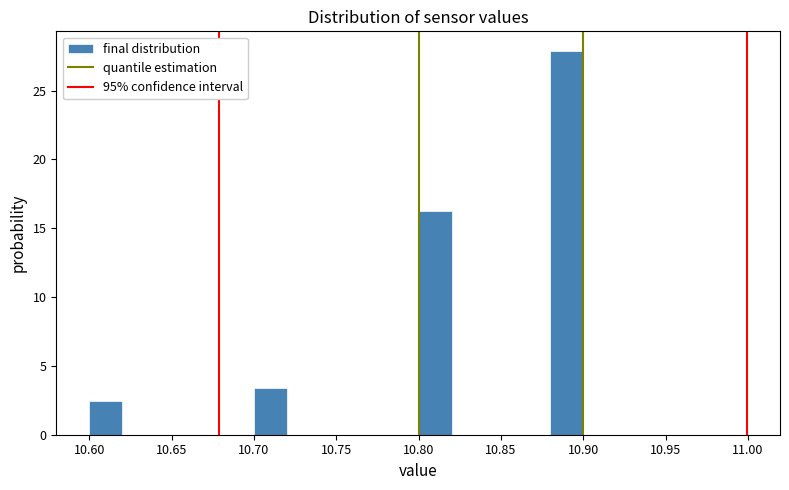

Which range on the x-axis has the tallest bar?

10.88 to 10.90